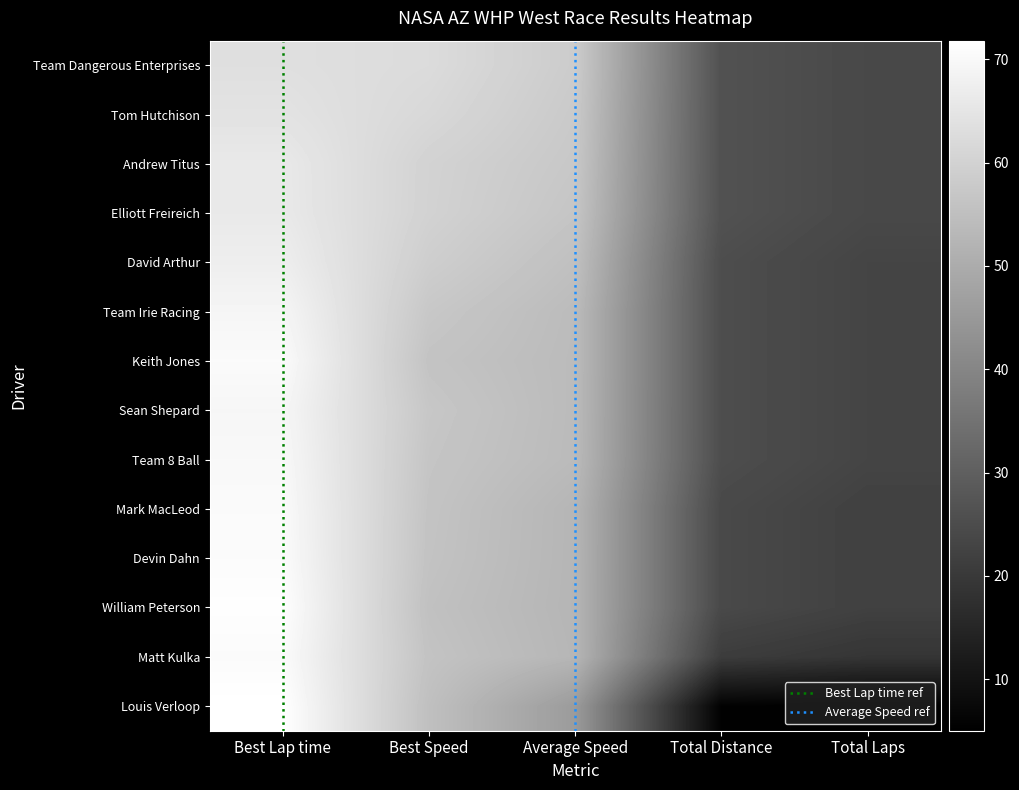

At which category is the sum across all series the highest?

Best Lap time